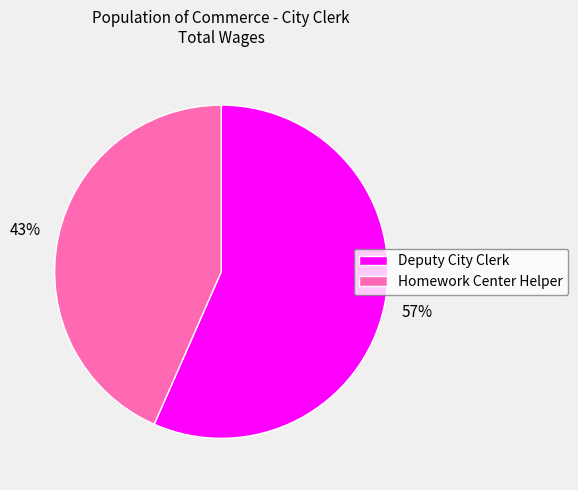

Is the sum of Deputy City Clerk and Homework Center Helper greater than half?

Yes